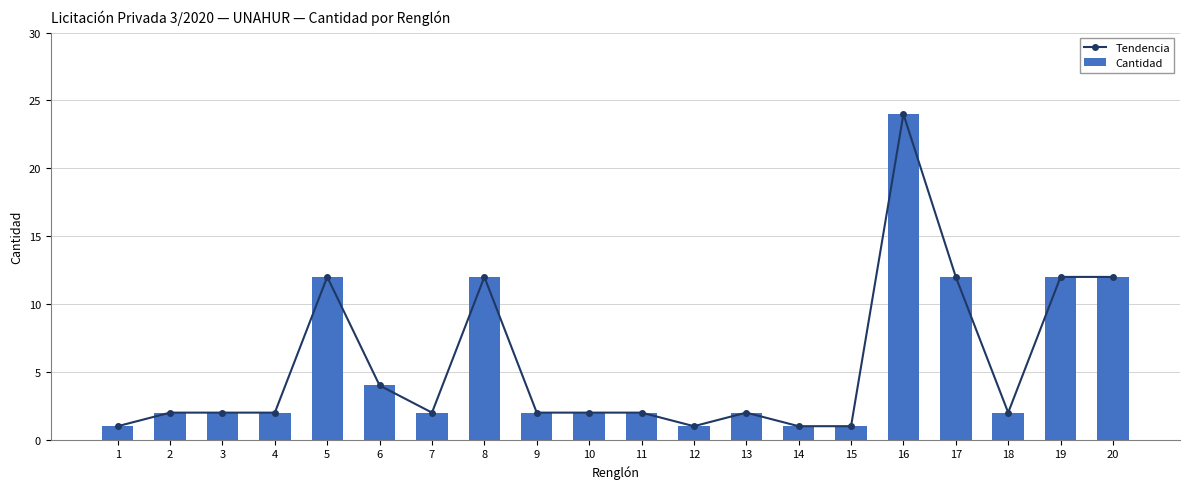

How many categories are shown in the chart?

20